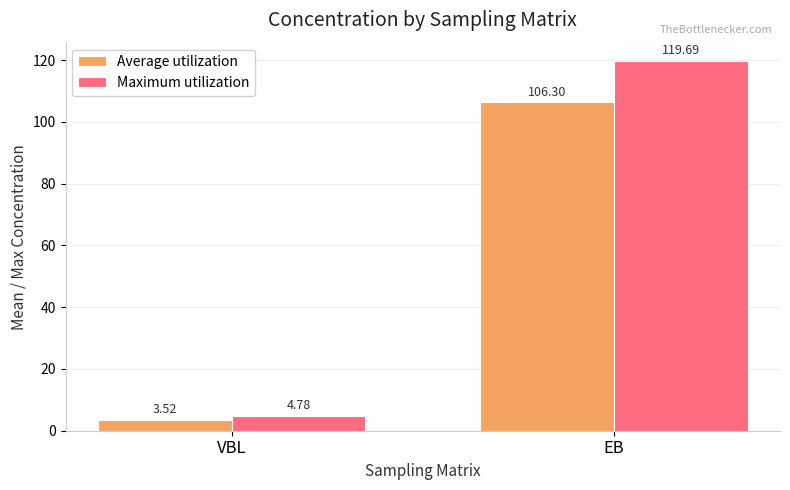

Where does the Average utilization series first go above 106?

EB